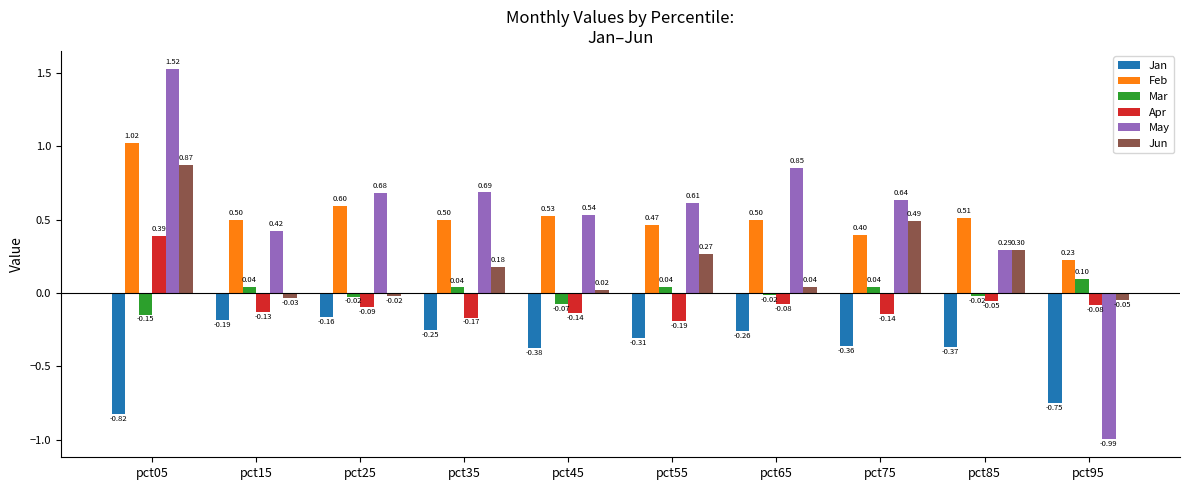

How many values in May are above zero?

9